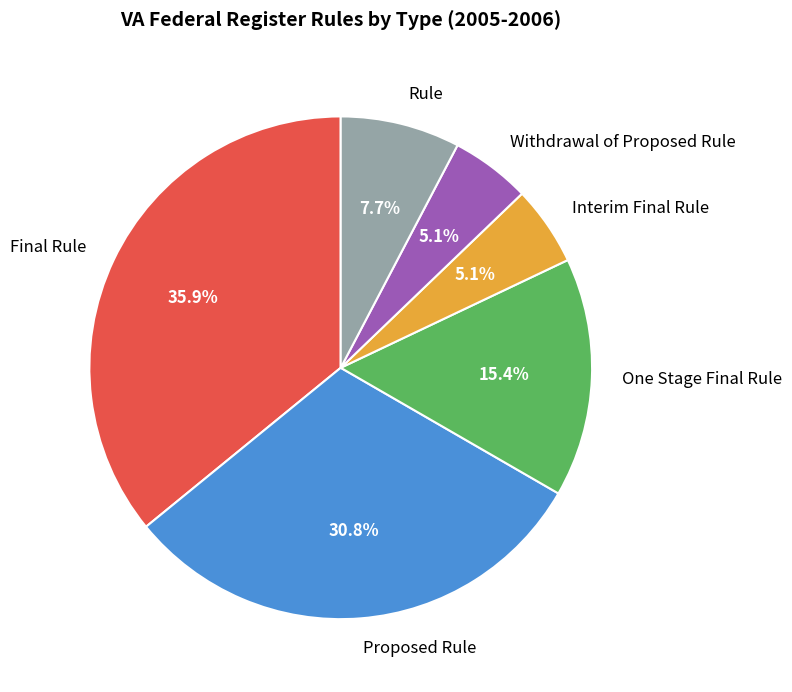

How many segments does this pie chart have?

6